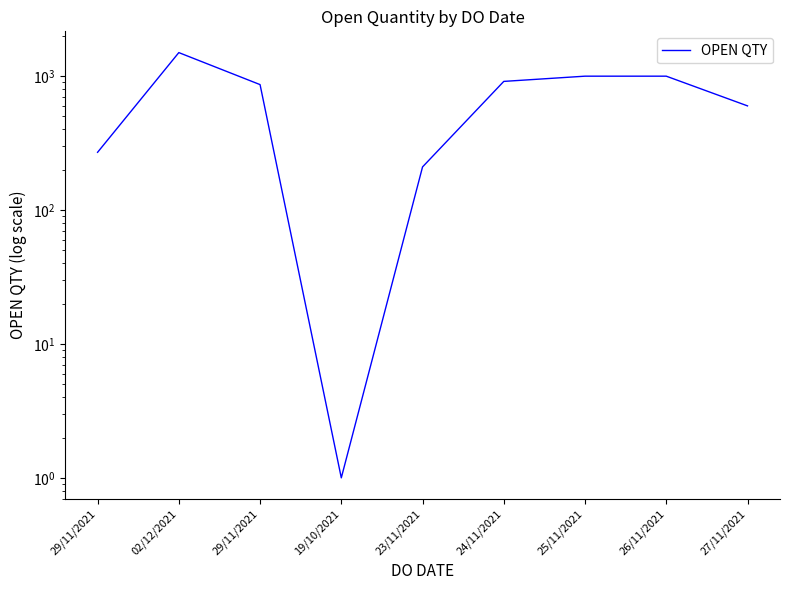

At which label is the value closest to 750?

29/11/2021